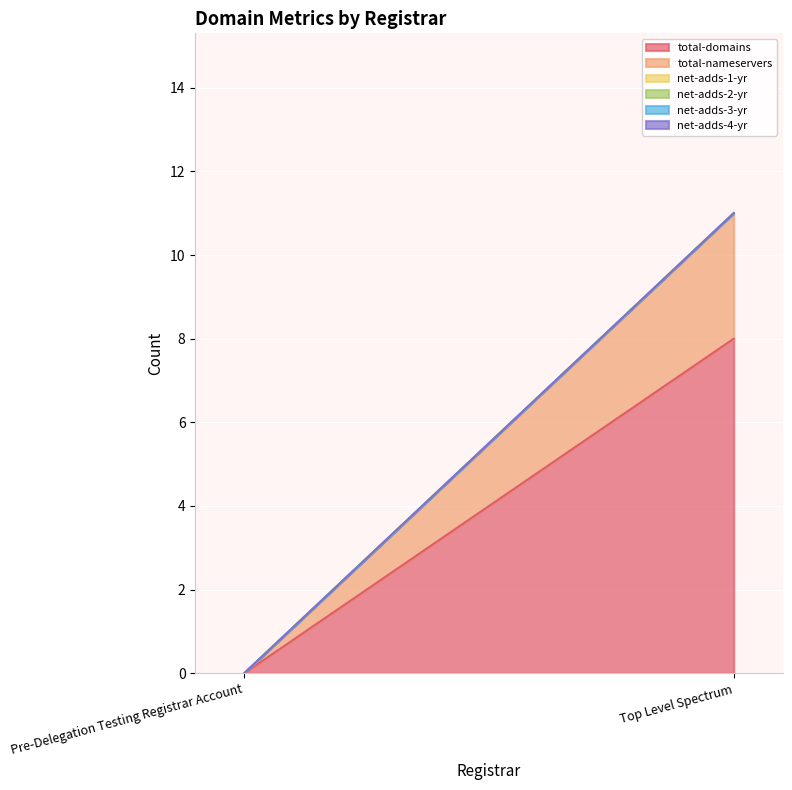

What is the difference between the highest and lowest values at Top Level Spectrum?

8